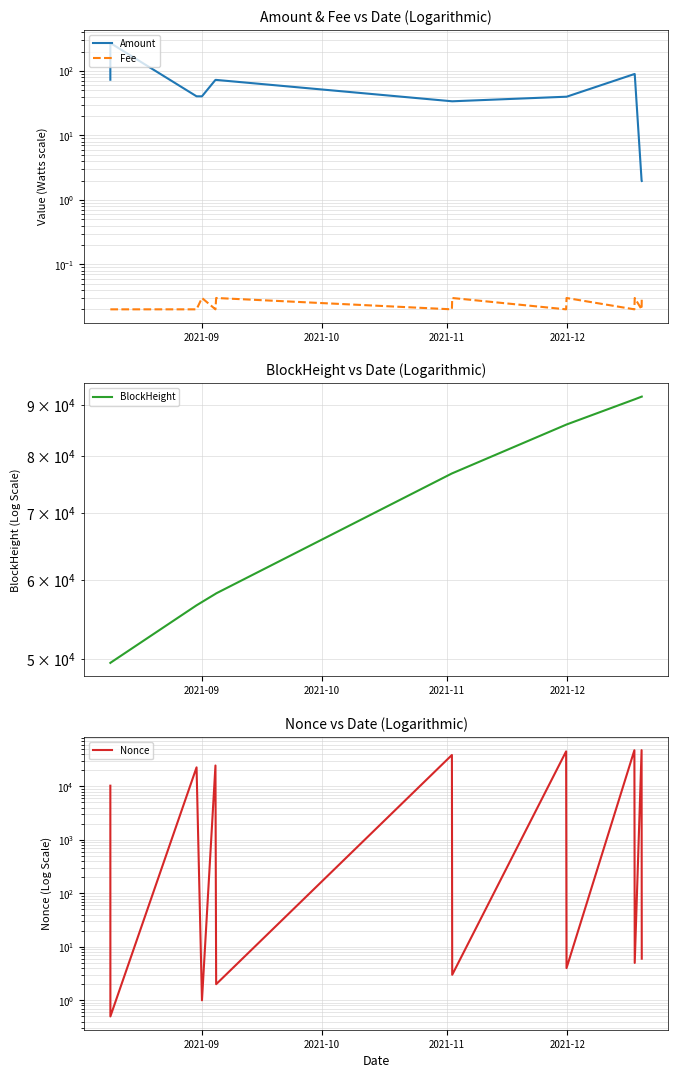

Reading left to right, transcribe all the data shown in this chart.

Amount: 73.4	200.0	272.4	40.6	40.6	73.0	73.0	34.0	34.0	40.0	40.0	90.0	90.0	2.0	2.0
Fee: 0.0	0.0	0.0	0.0	0.0	0.0	0.0	0.0	0.0	0.0	0.0	0.0	0.0	0.0	0.0
BlockHeight: 49504.0	49504.0	49510.0	56565.0	56996.0	58083.0	58147.0	76766.0	76787.0	85943.0	85978.0	91123.0	91148.0	91707.0	91719.0
Nonce: 10300.0	10299.0	0.5	22695.0	1.0	24575.0	2.0	38639.0	3.0	45166.0	4.0	47466.0	5.0	47610.0	6.0